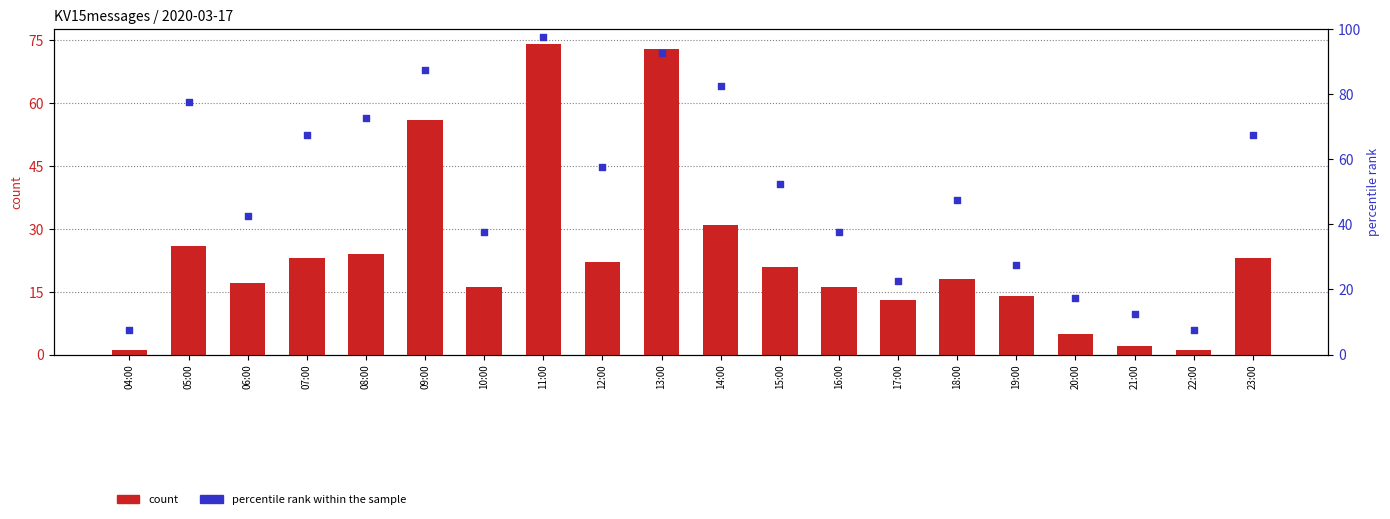

Which series contains the lowest Y value?

count